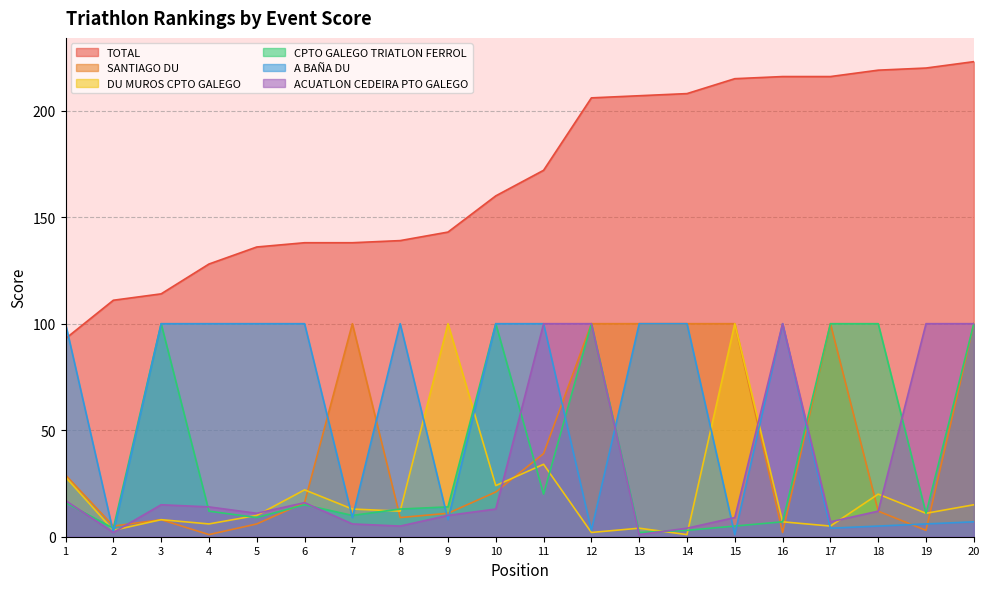

Between which two adjacent categories do ACUATLON CEDEIRA PTO GALEGO and CPTO GALEGO TRIATLON FERROL first intersect?

1 and 2